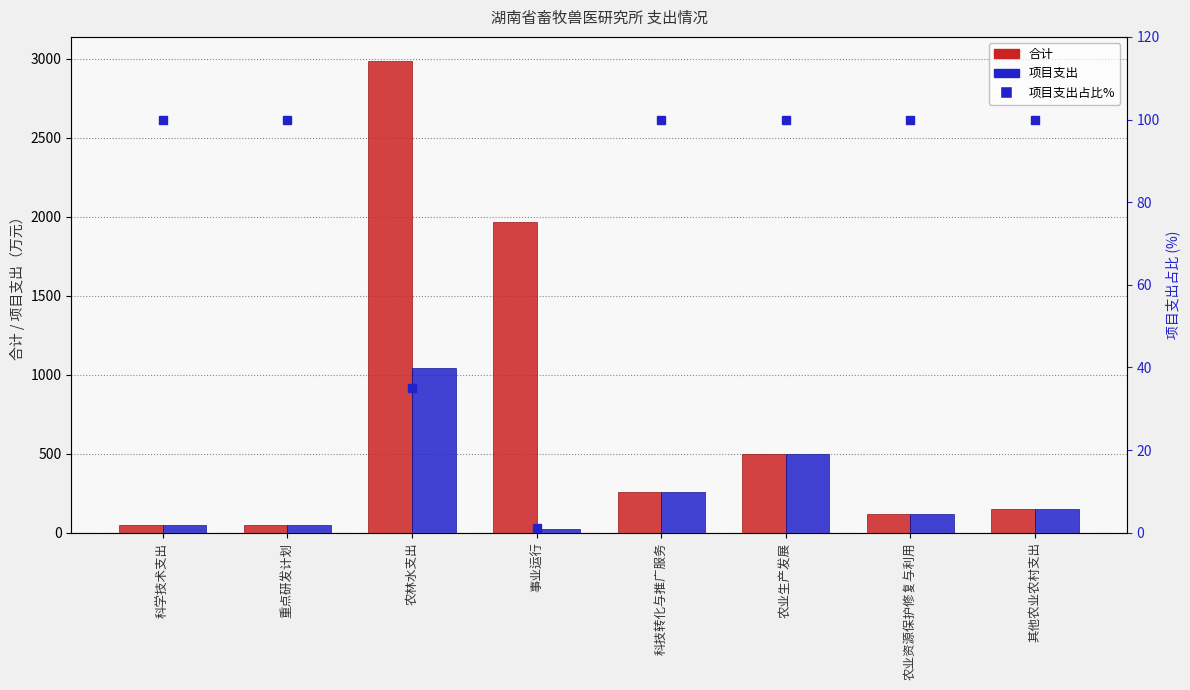

Is it true that 项目支出 equals 50.0 at 科学技术支出?

True